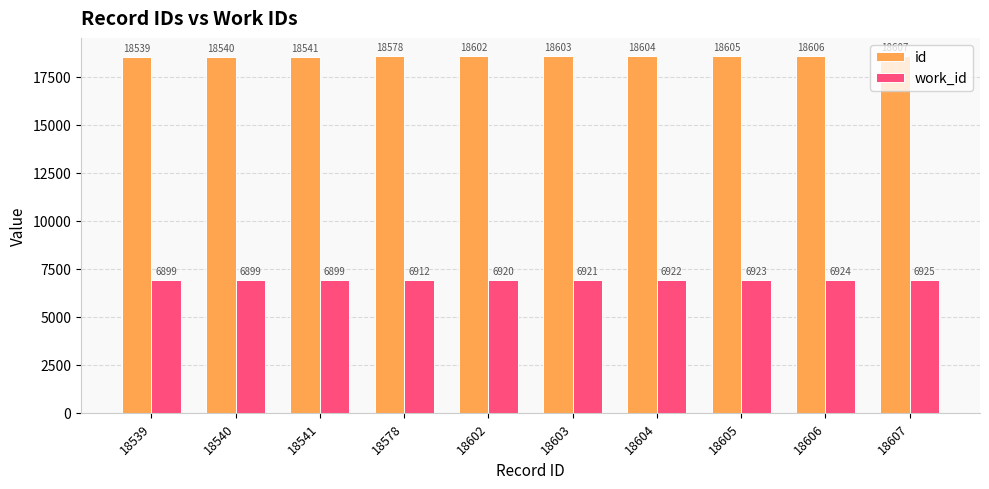

The value of work_id at 18578 is 6912. True or false?

True